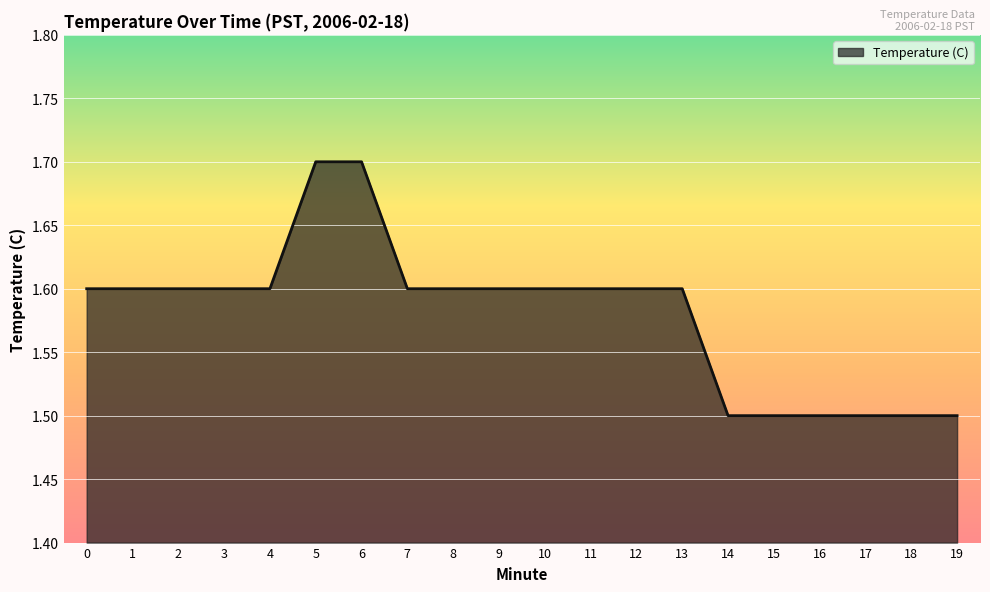

What is the greatest value displayed?

1.7